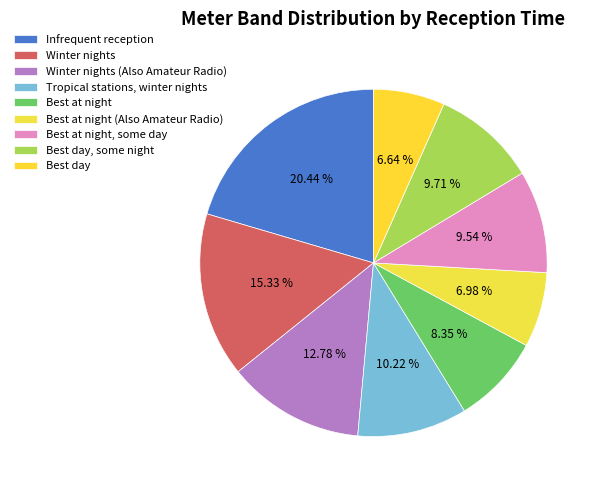

Between Infrequent reception and Best at night, some day, which is larger?

Infrequent reception